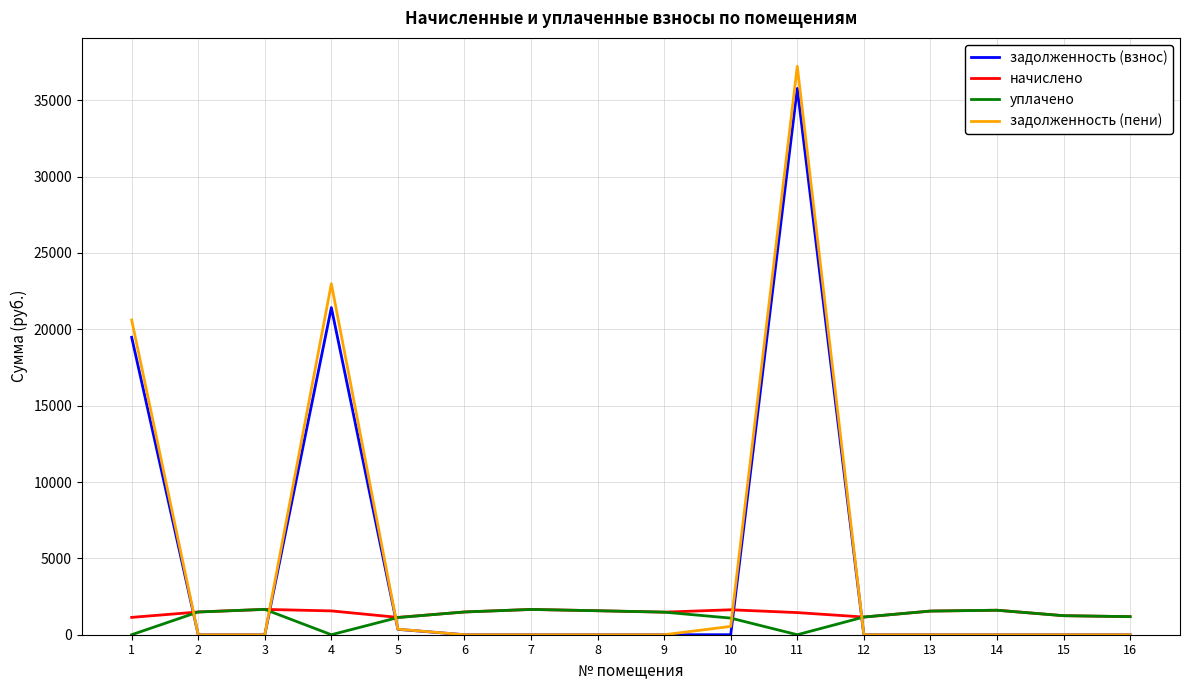

How many times do начислено and задолженность (взнос) cross each other?

5